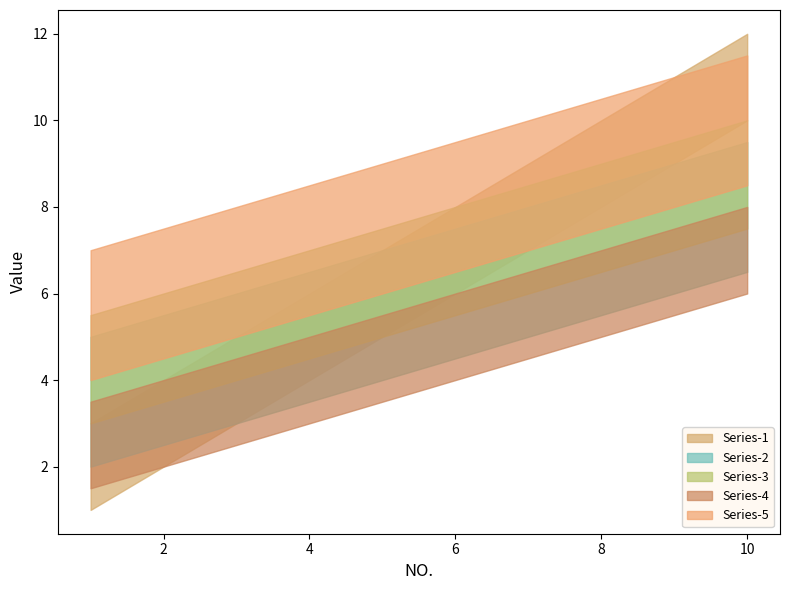

Which series changed the most between 3 and 9?

Series-1